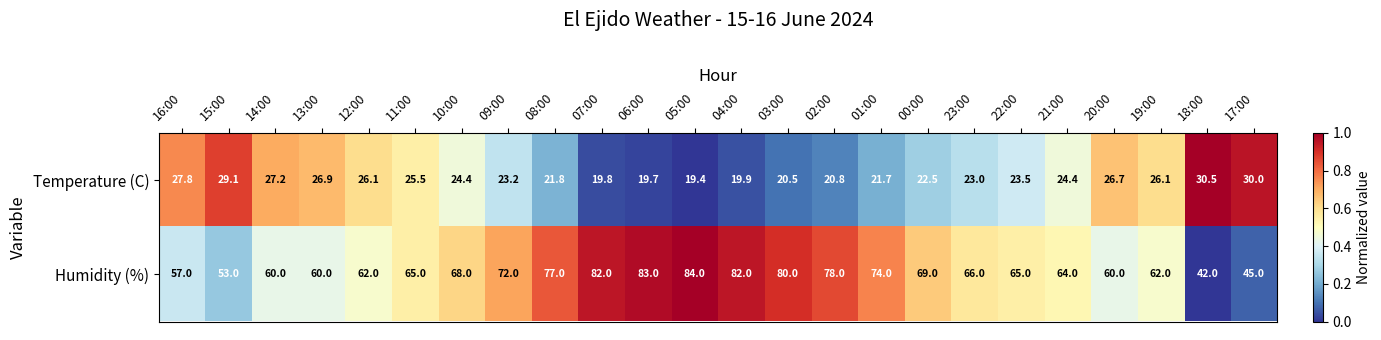

What is the average value of the Humidity (%) series?

67.1